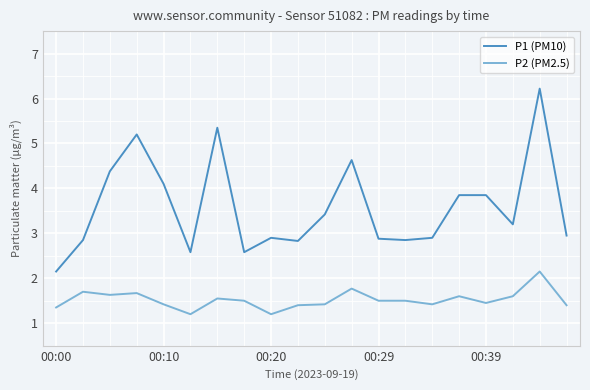

Which series has the largest total across all categories?

P1 (PM10)